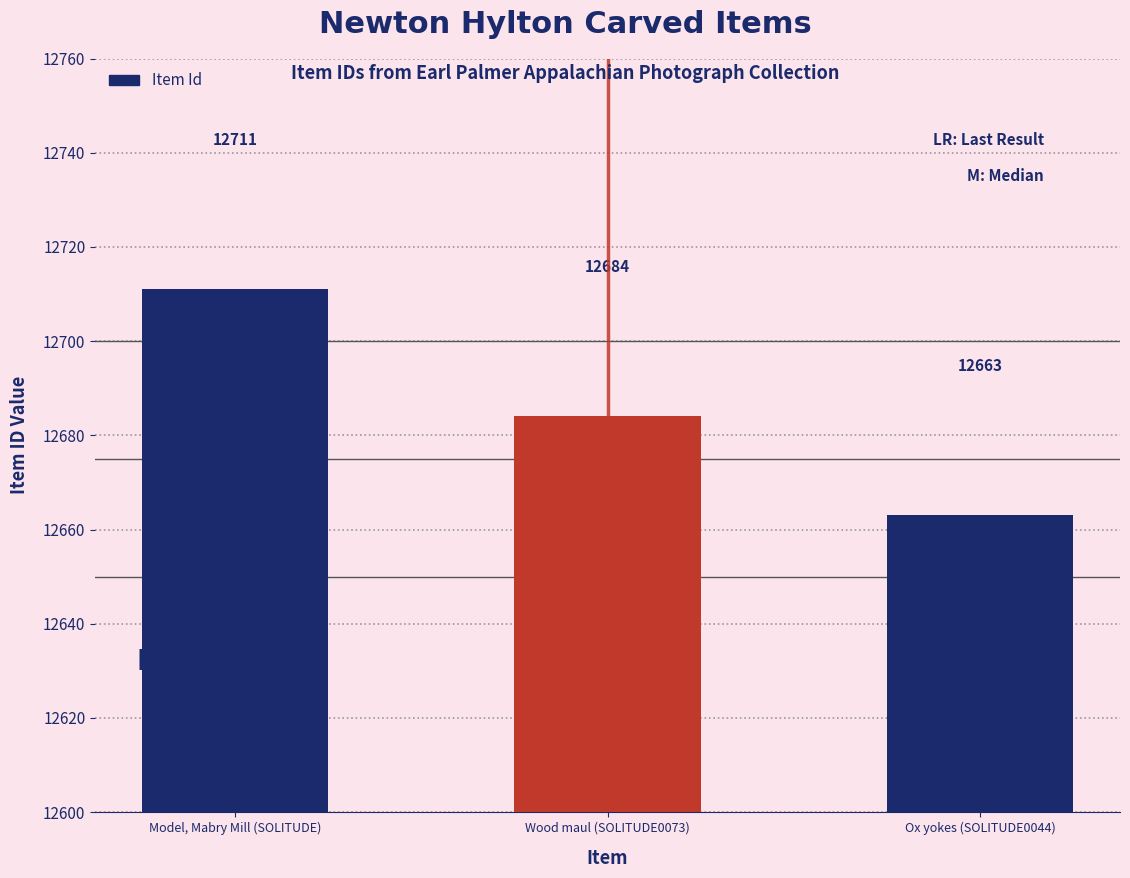

What is the difference between the maximum and minimum values?

48